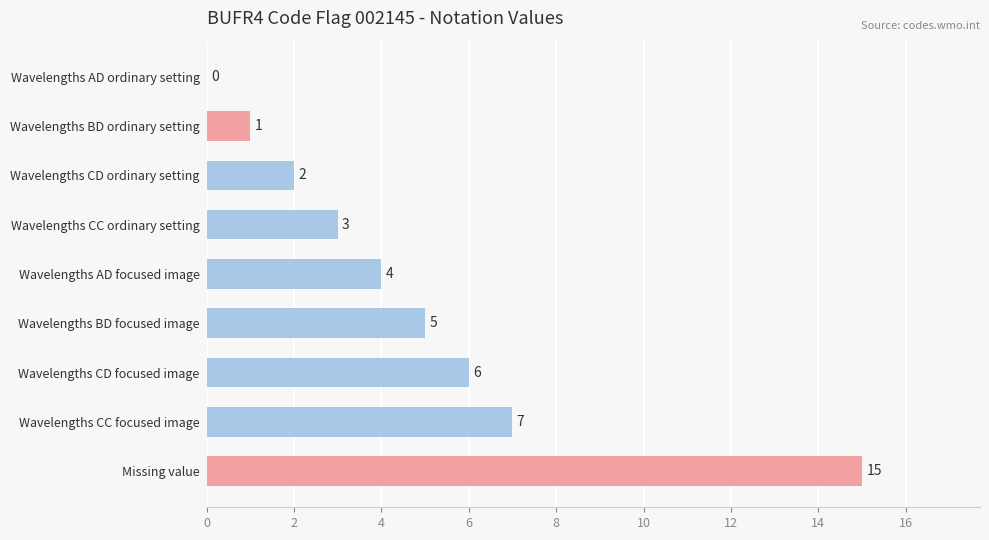

How many data points does each series have?

9